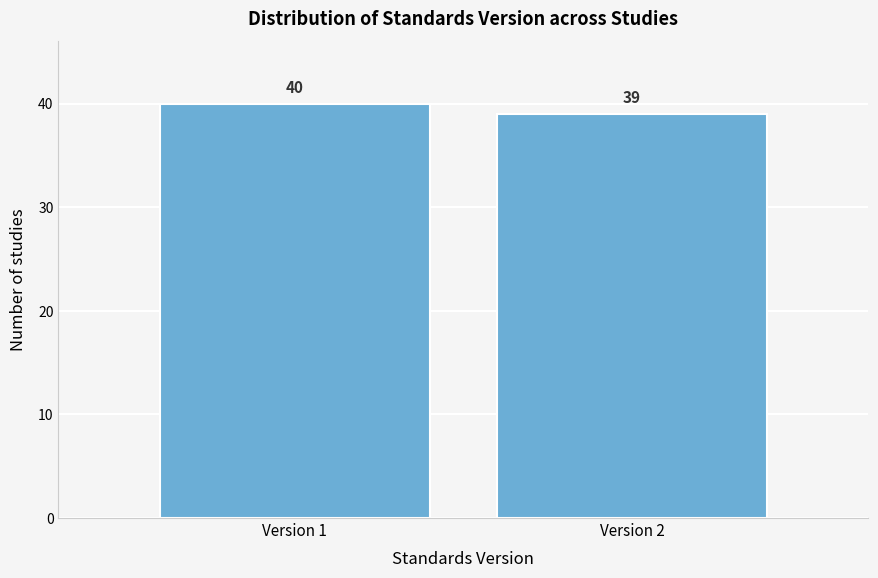

Reading left to right, list all the values displayed in this chart.

Version 1=40	Version 2=39